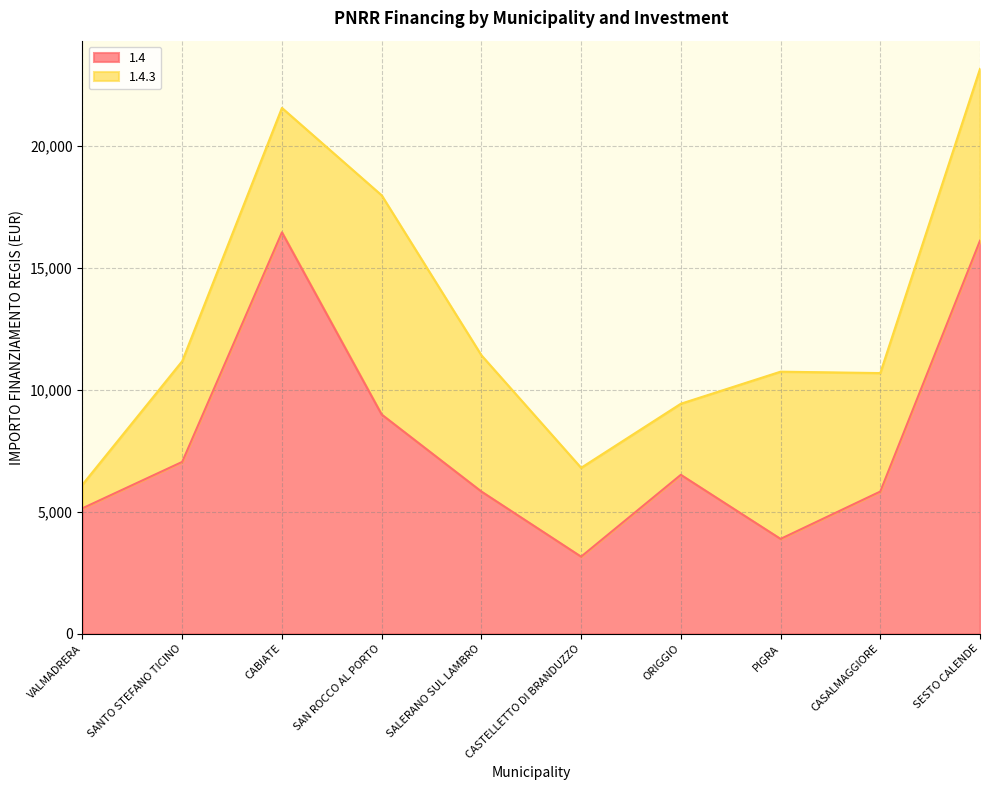

What is the change in value from SAN ROCCO AL PORTO to SESTO CALENDE?

+7130